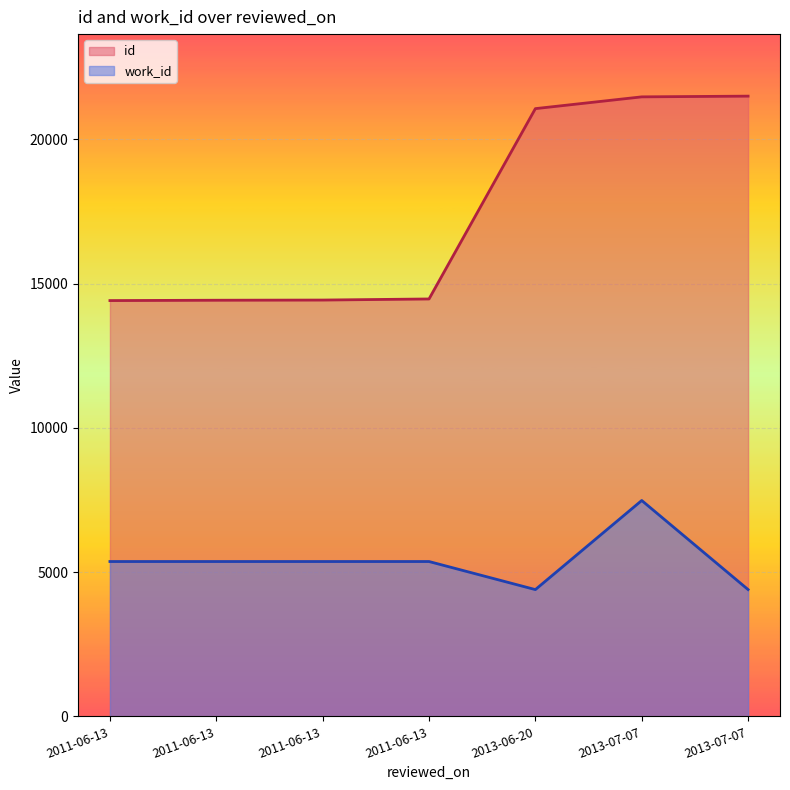

Reading left to right, transcribe all the data shown in this chart.

id: 14409	14421	14427	14465	21061	21469	21494
work_id: 5366	5366	5366	5366	4393	7481	4394